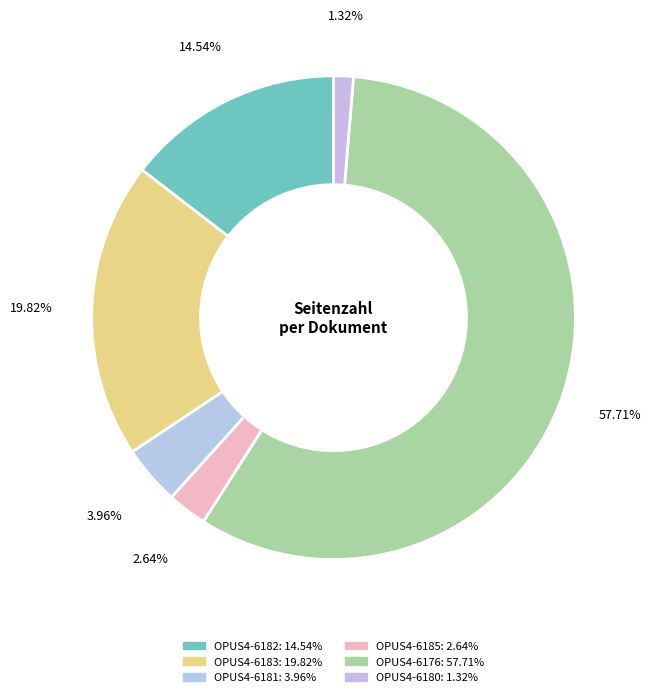

How many slices are in this pie chart?

6